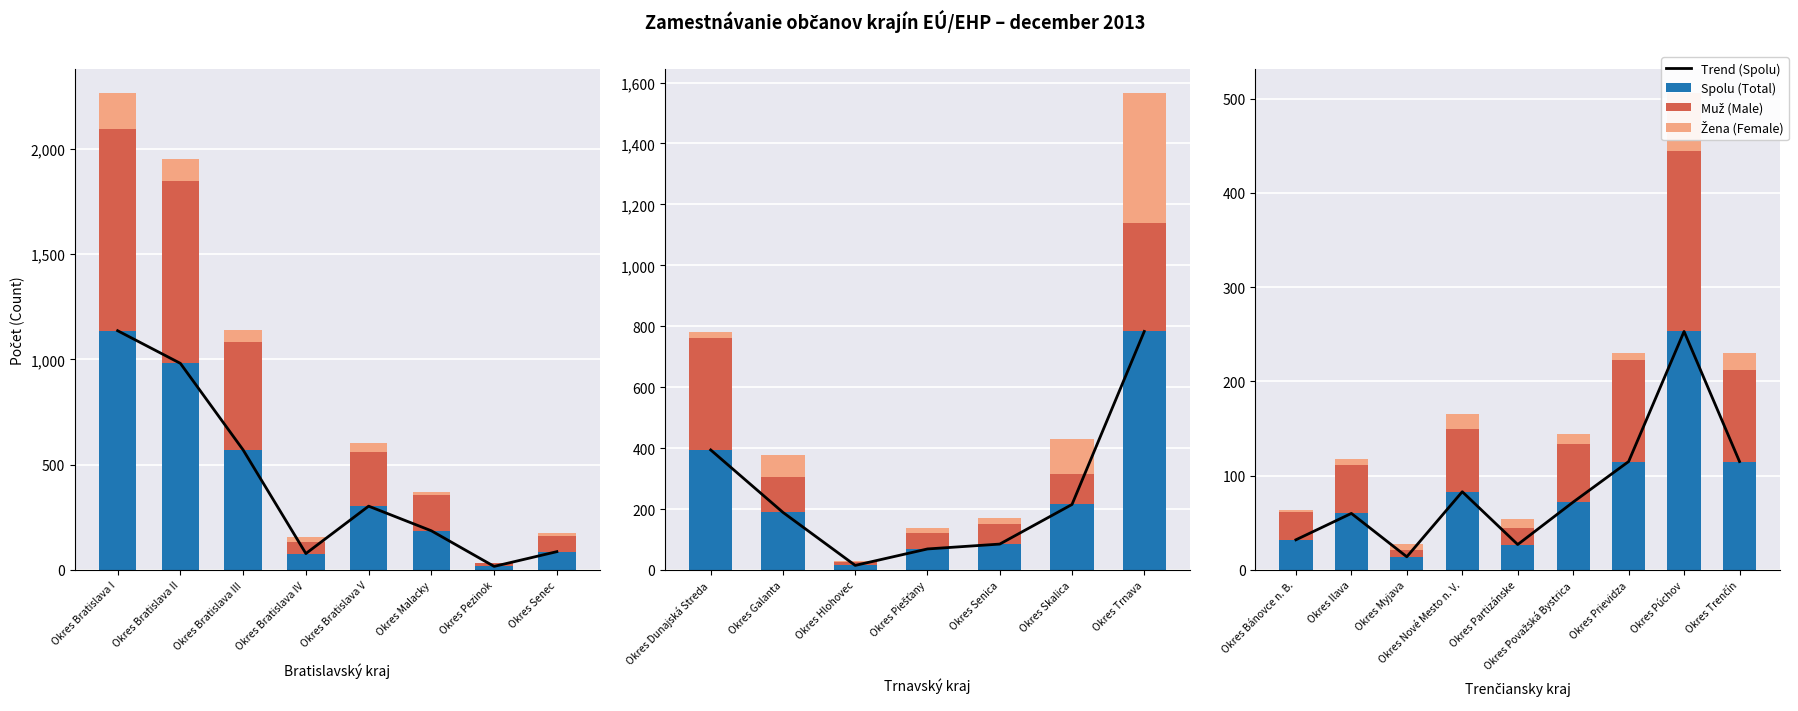

The Spolu (Total) series shows 45 at Okres Bánovce n. B.. True or false?

False